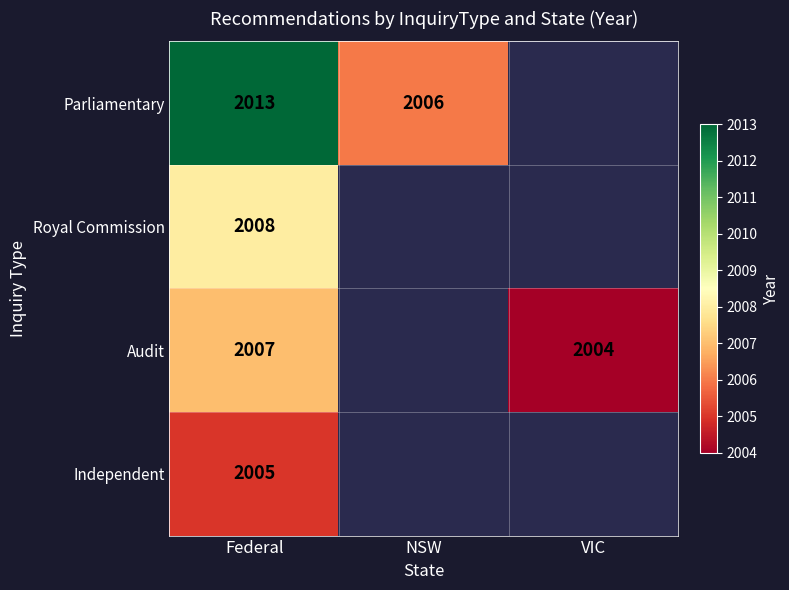

What is the difference between the highest and lowest values at Federal?

8